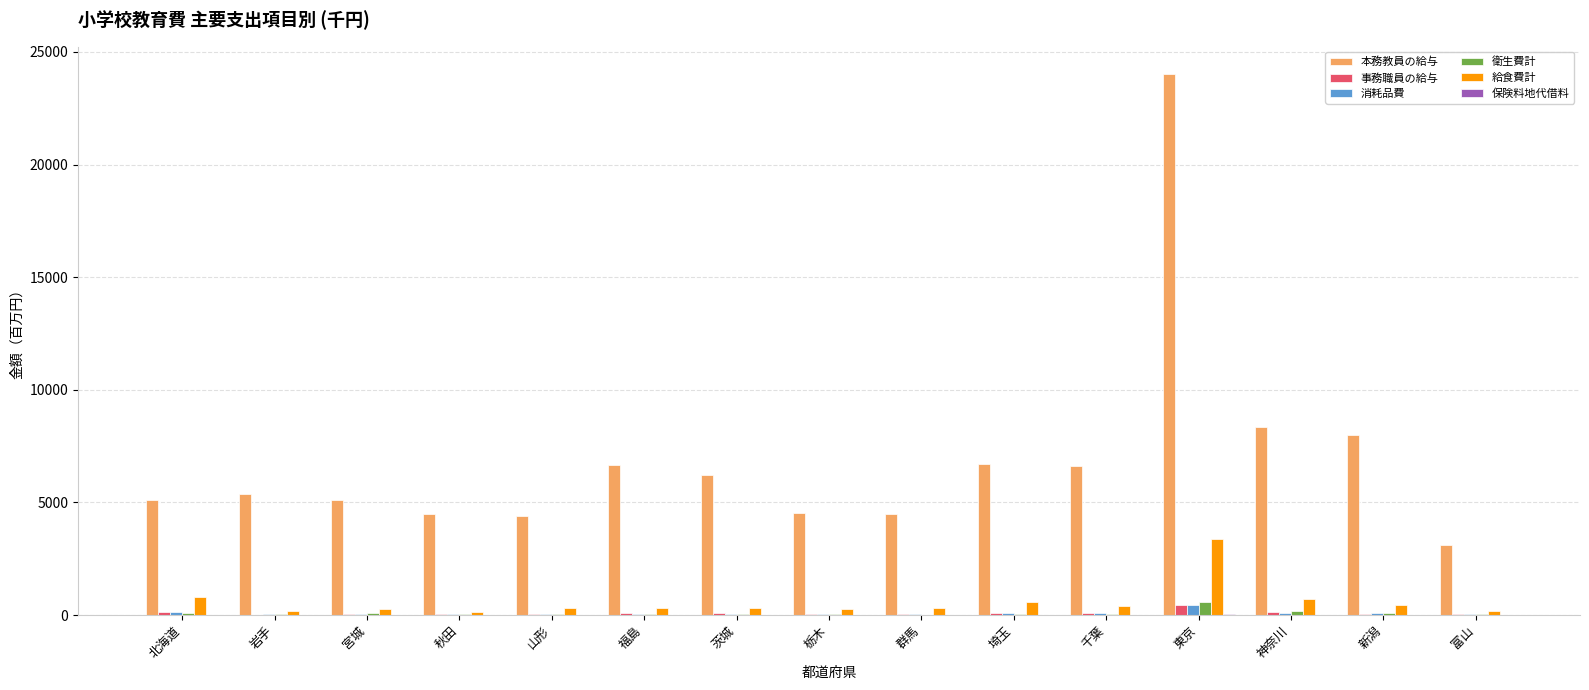

What is the difference between the 事務職員の給与 values at 群馬 and 福島?

43.7